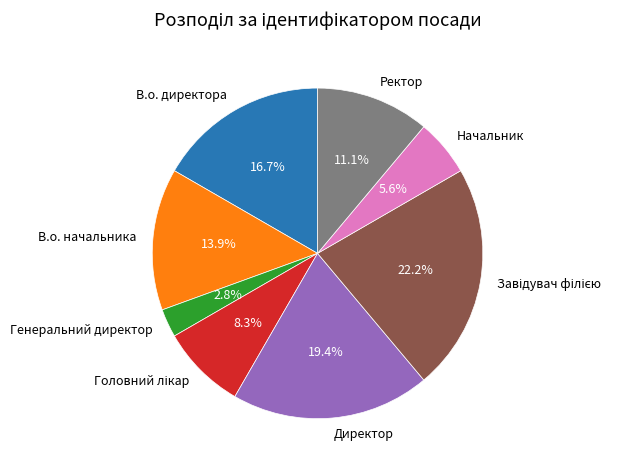

Do В.о. начальника and В.о. директора together represent more than half of the pie?

No